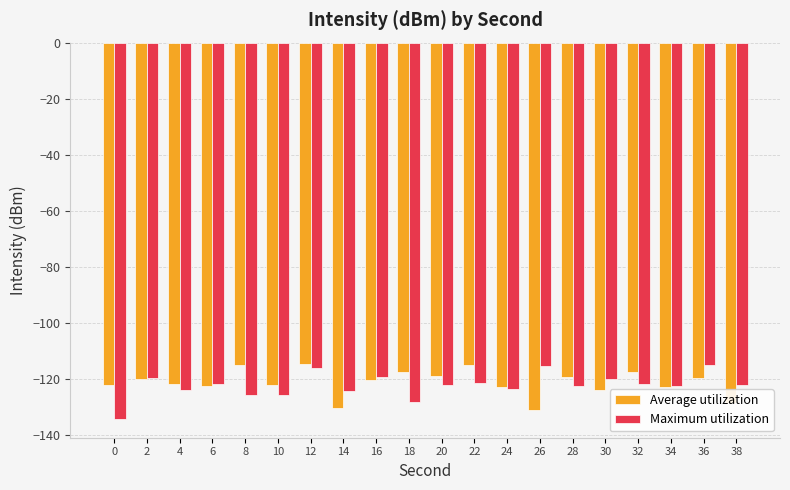

What is the difference between the maximum and second lowest values in the Maximum utilization series?

13.1